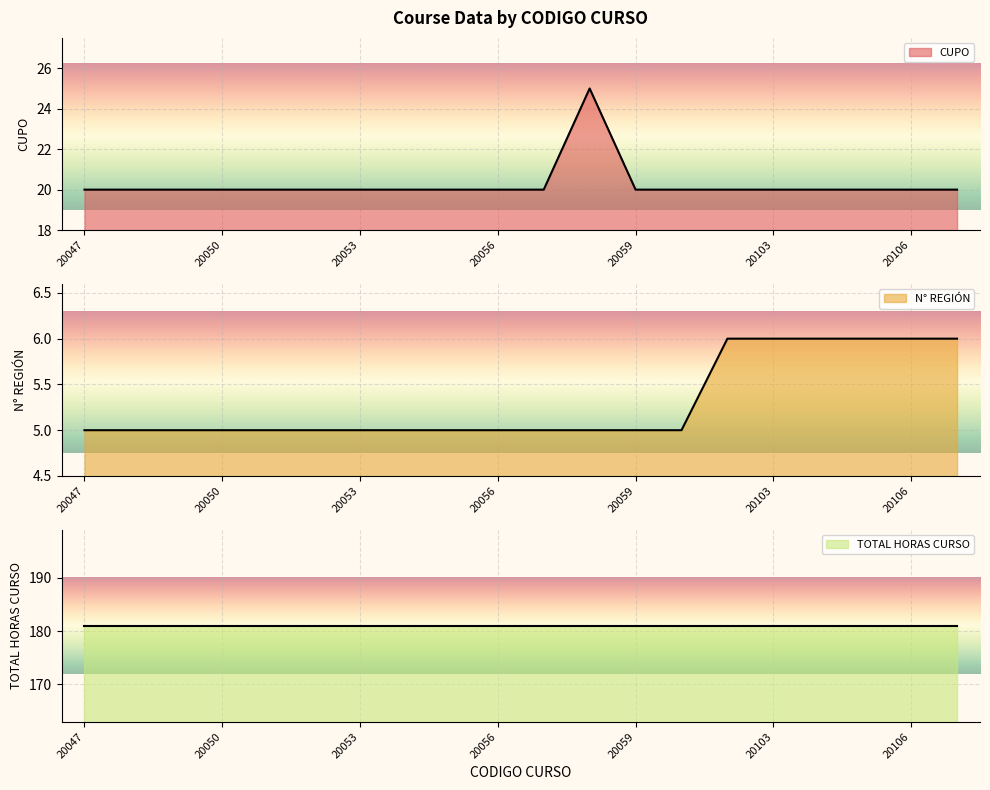

At which category does CUPO reach its first local peak?

20058